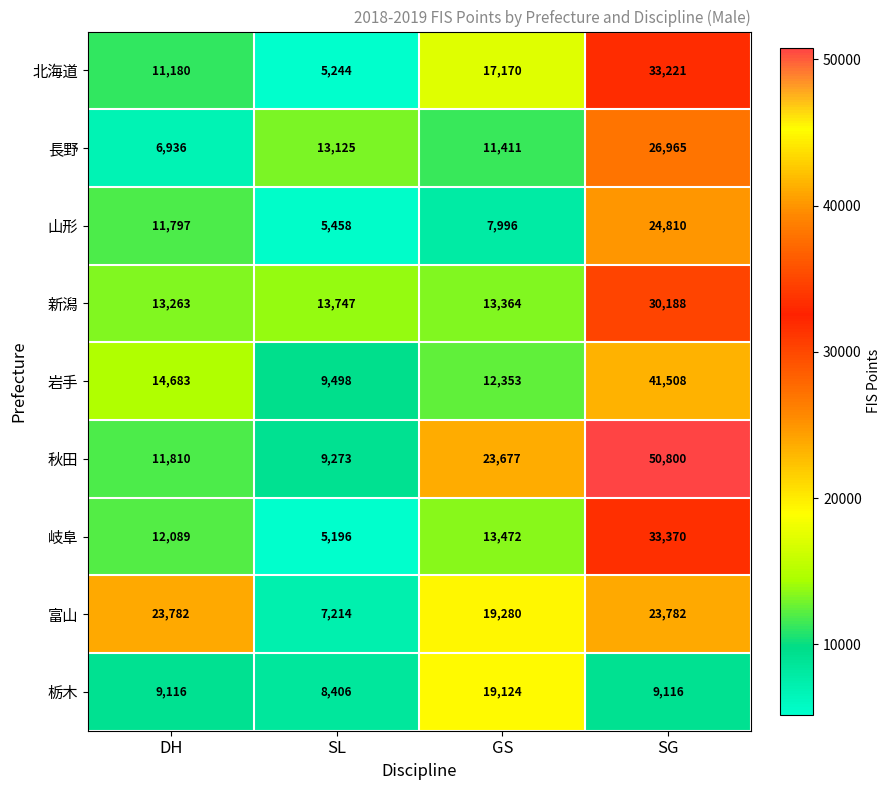

What is the total value across all series at DH?

114656